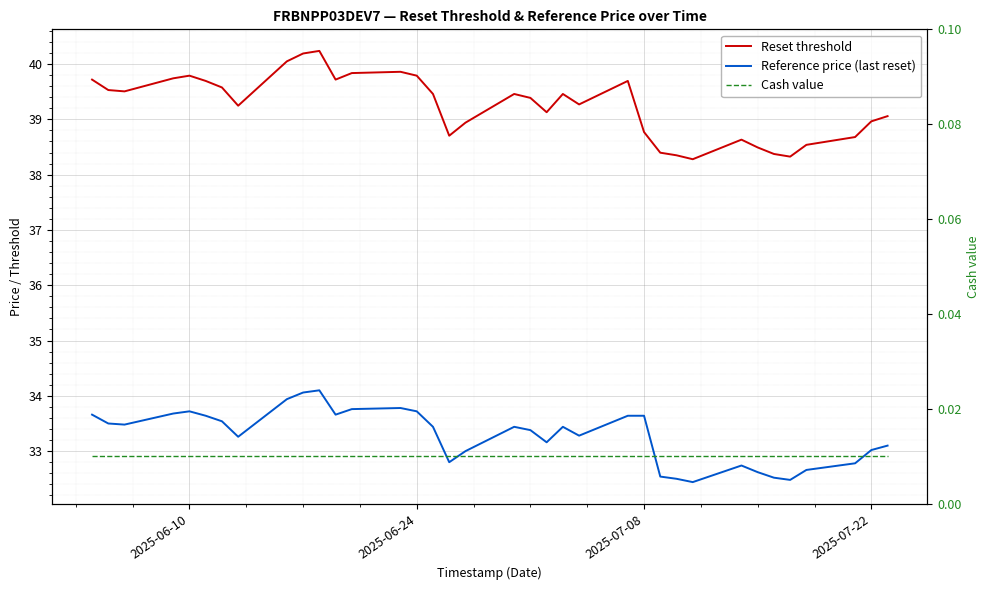

Which series has the largest range (max minus min)?

Reset threshold